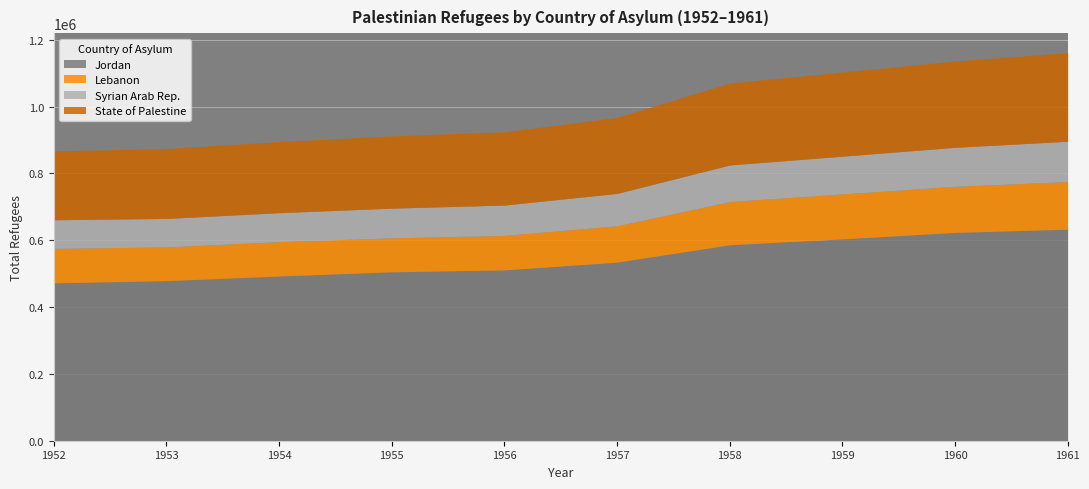

Rank the categories by Jordan value from lowest to highest.

1952, 1953, 1954, 1955, 1956, 1957, 1958, 1959, 1960, 1961